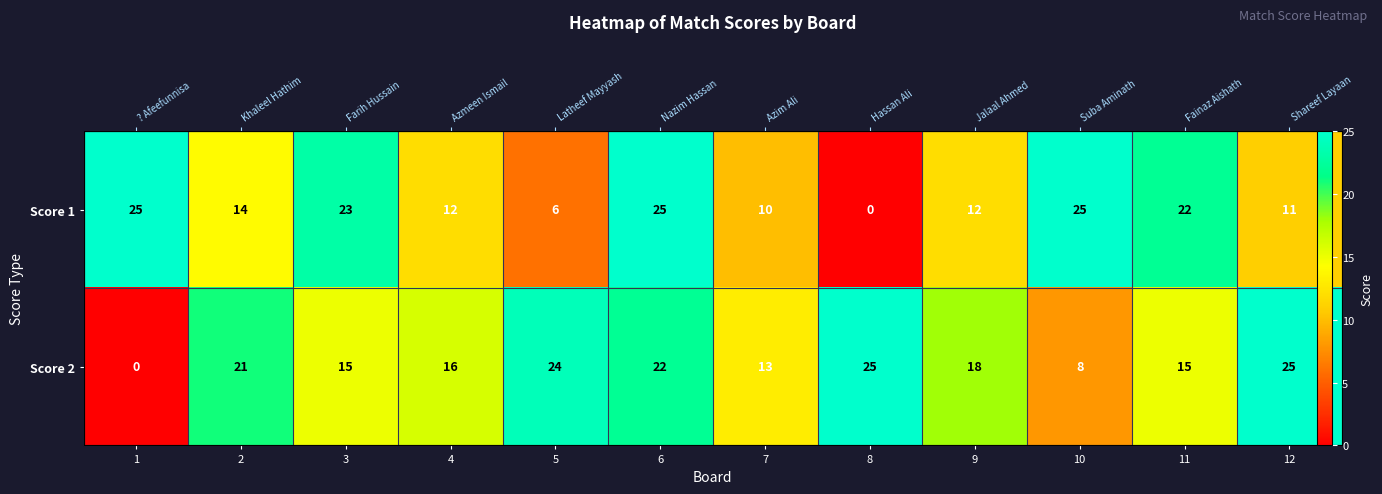

Rank the categories by Score 1 value from lowest to highest.

8, 5, 7, 12, 4, 9, 2, 11, 3, 1, 6, 10